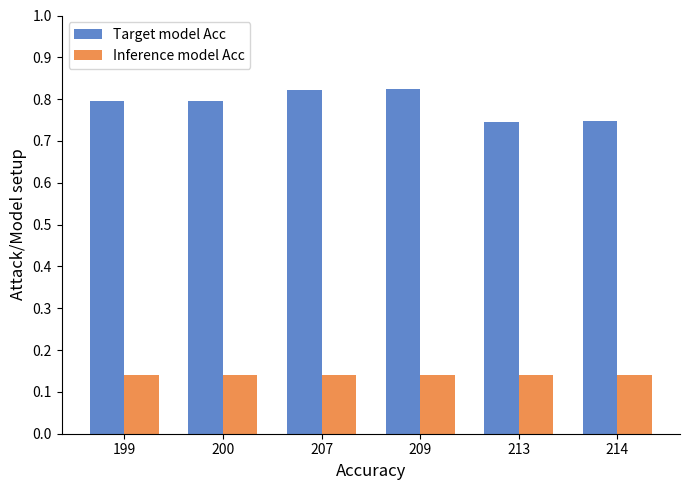

What is the sum of the Inference model Acc values at 209 and 213?

0.3